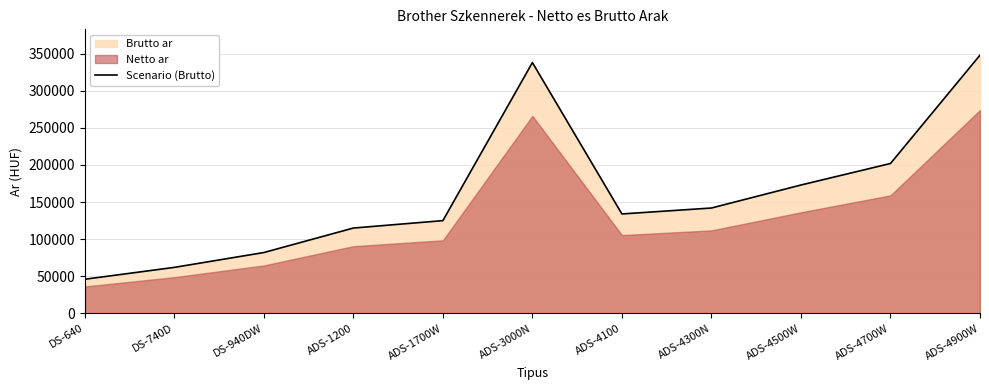

How many interior local valleys (lower than both neighbors) does the data have?

1